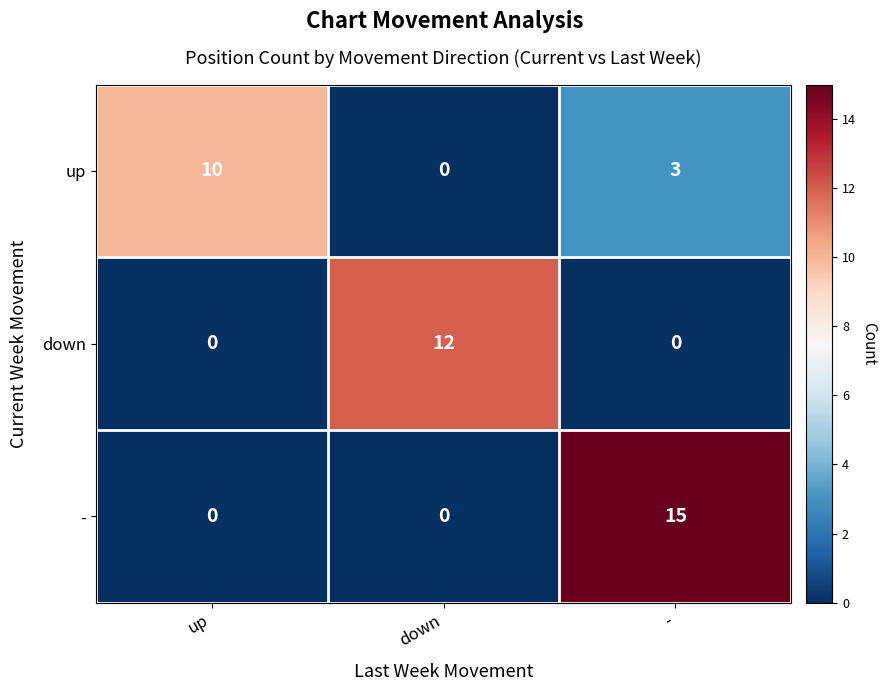

Reading left to right, transcribe all the data shown in this chart.

up: 10	0	3
down: 0	12	0
-: 0	0	15